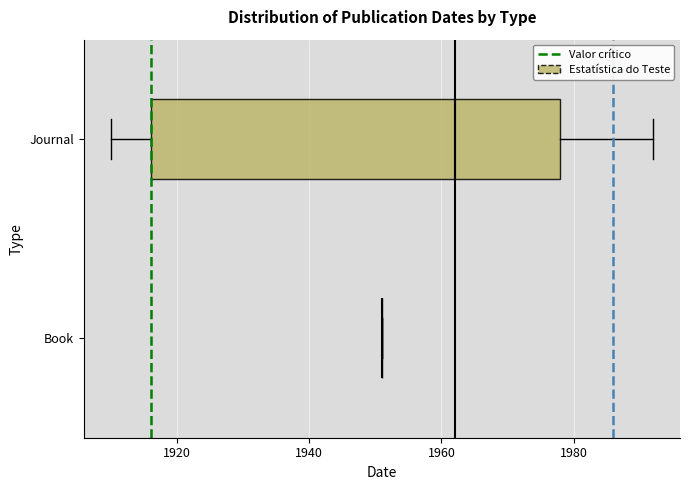

Reading bottom to top, read every box against the x-axis: the position of its median line, the range the box covers, and the ends of its whiskers. The values are not printed on the chart, so give them approximately, as read against the axis.

Book: box collapsed to a line at 1952, whiskers 1952 to 1952
Journal: median 1962, box 1916 to 1978, whiskers 1910 to 1992